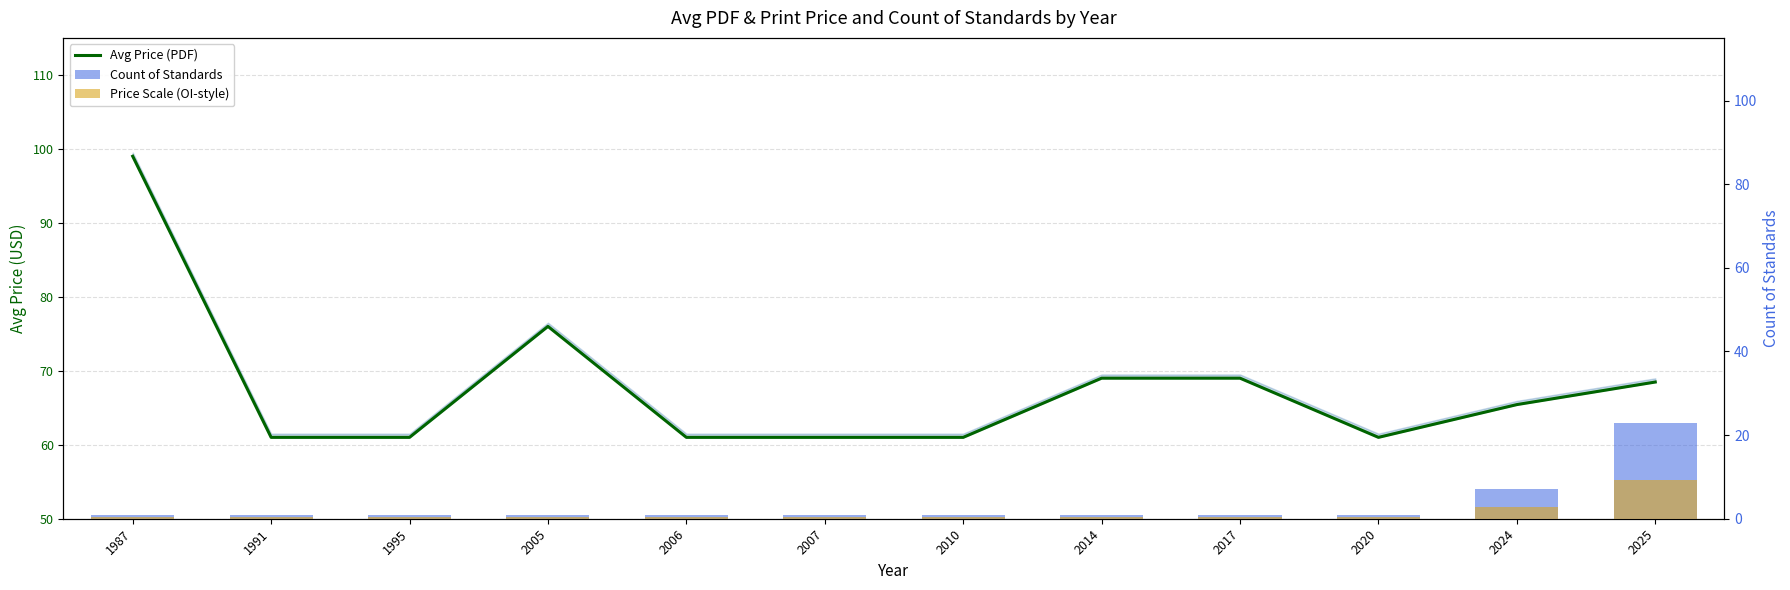

What is the total value across all series at 1987?

100.4